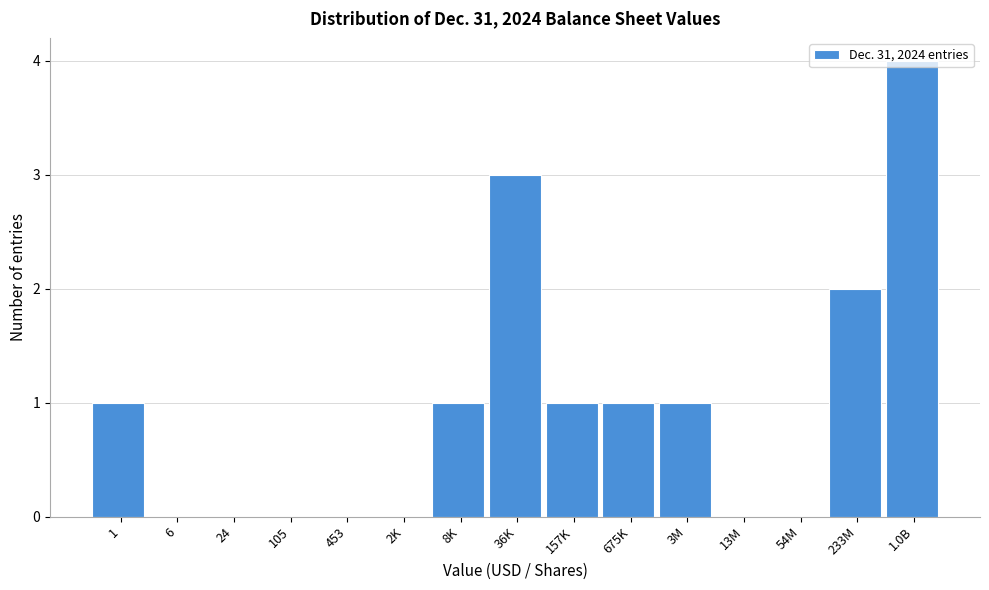

True or false: the data shows 4 at 1.0B.

True